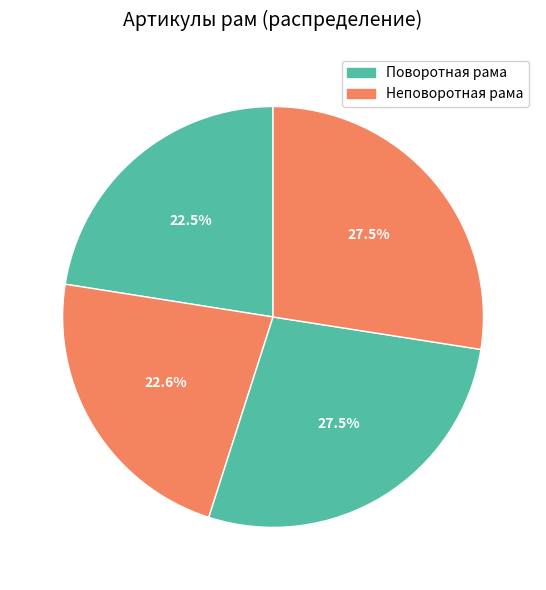

How many segments does this pie chart have?

4